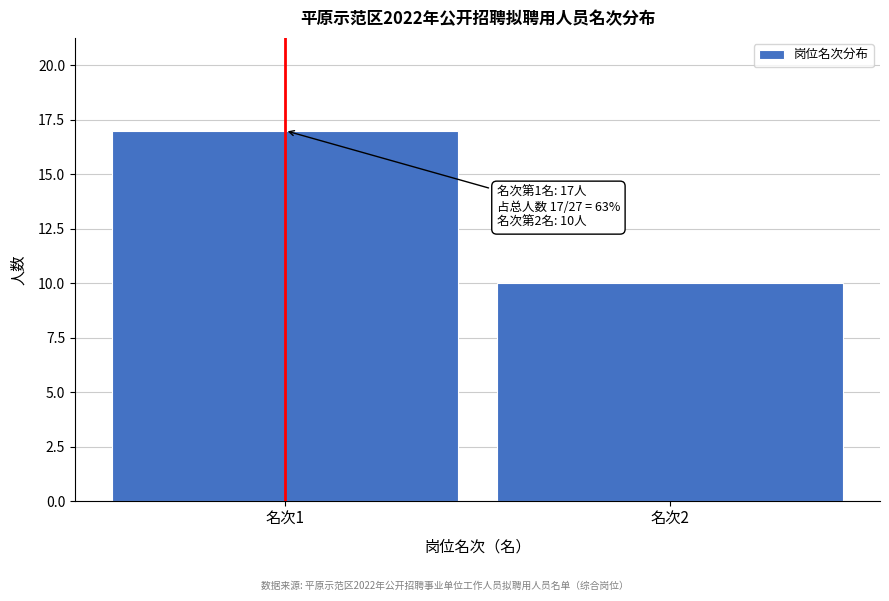

Reading right to left, transcribe all the data shown in this chart.

10	17